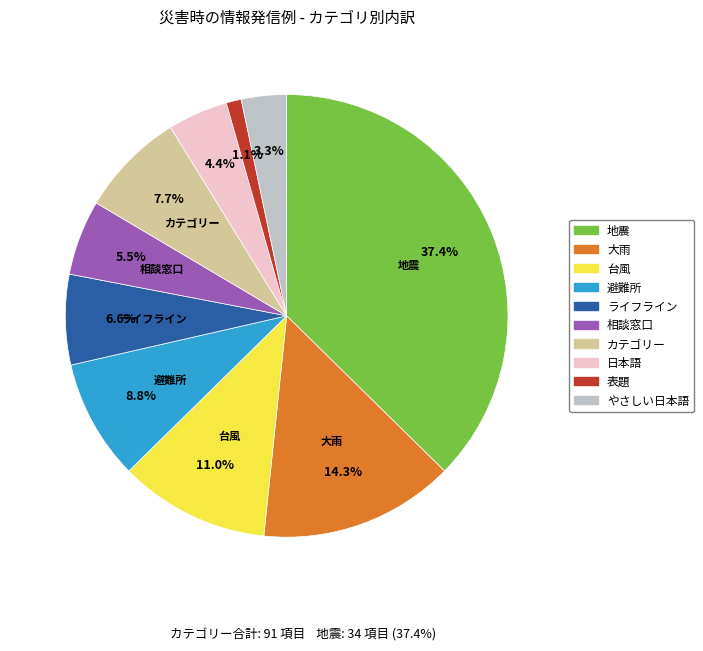

Does any single category account for the majority?

No